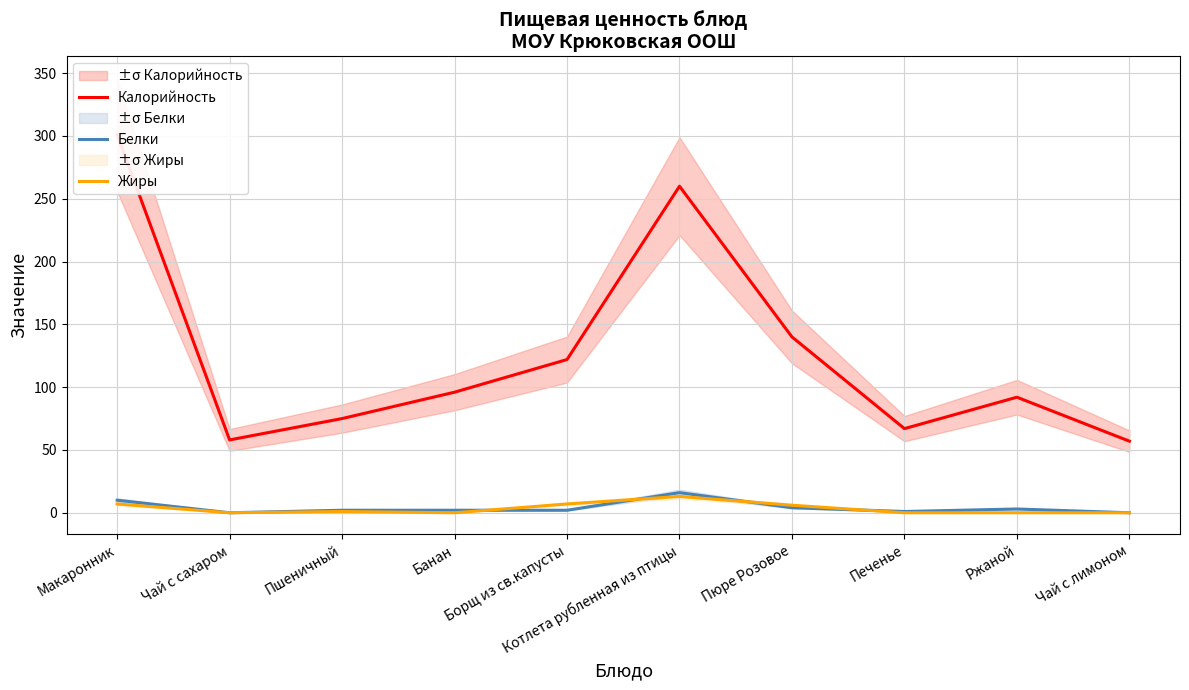

Which series has the widest spread of values?

Калорийность